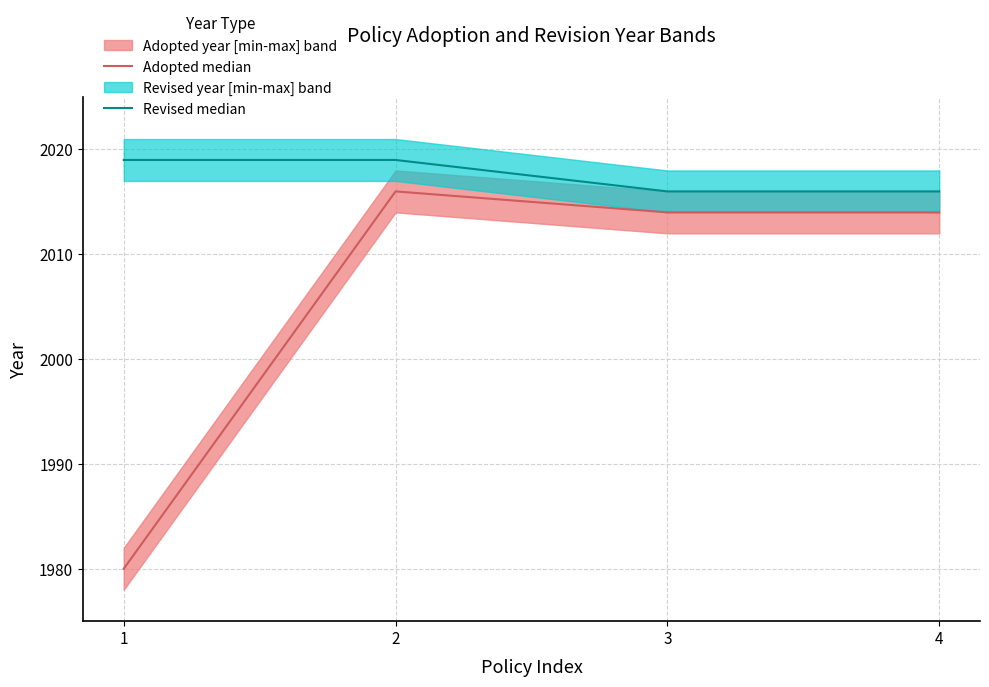

Reading right to left, extract all data points from this chart.

Adopted median: 2014	2014	2016	1980
Revised median: 2016	2016	2019	2019